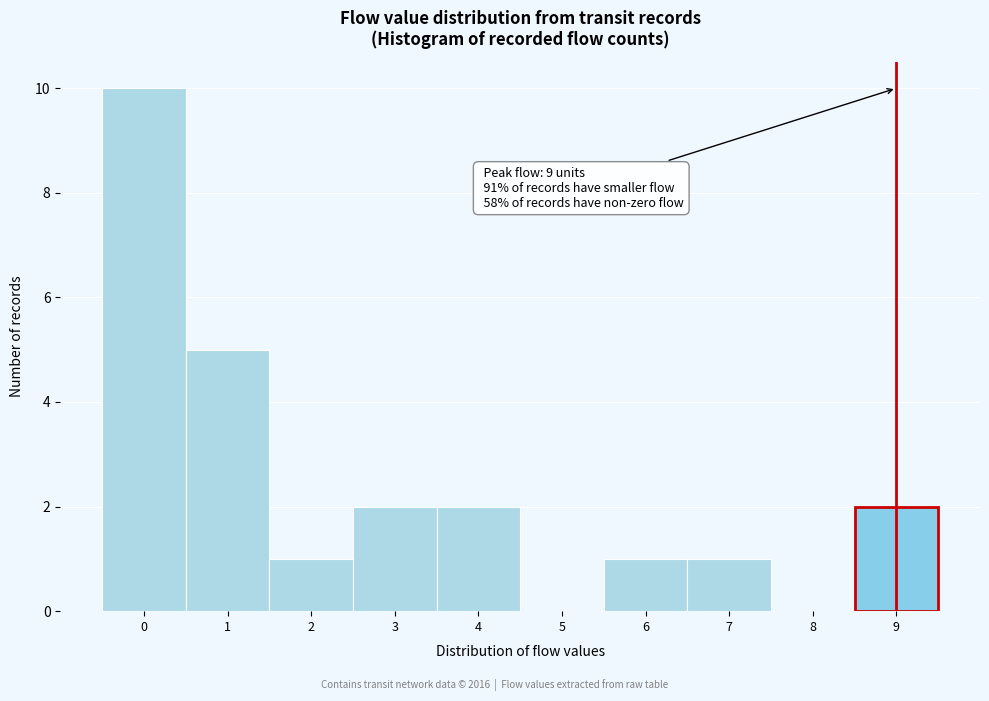

Which range on the x-axis has the tallest bar?

-0.5 to 0.5